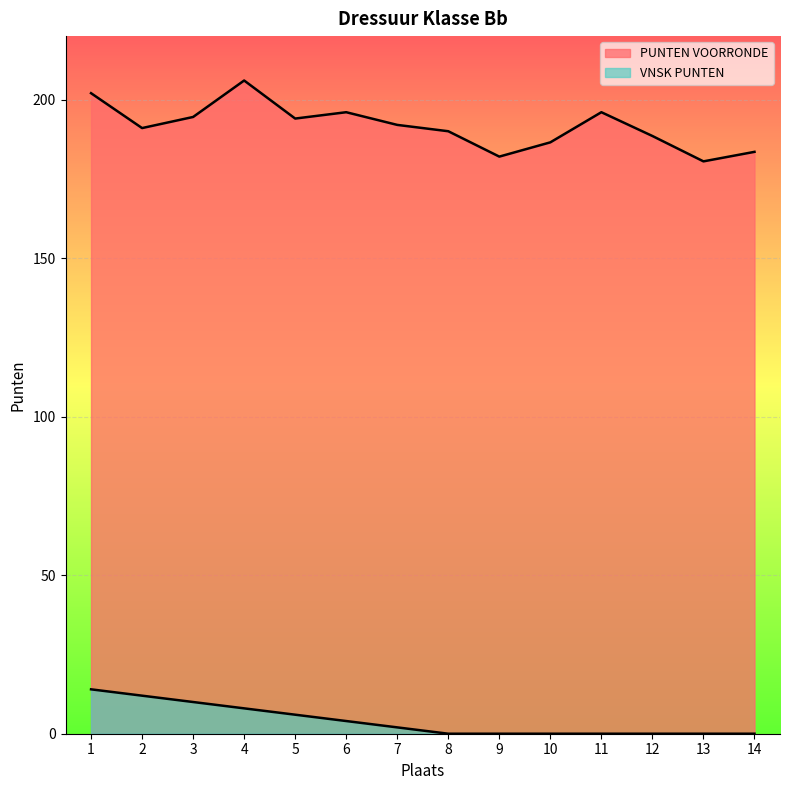

List the labels in order of PUNTEN VOORRONDE value, largest first.

4, 1, 6, 11, 3, 5, 7, 2, 8, 12, 10, 14, 9, 13